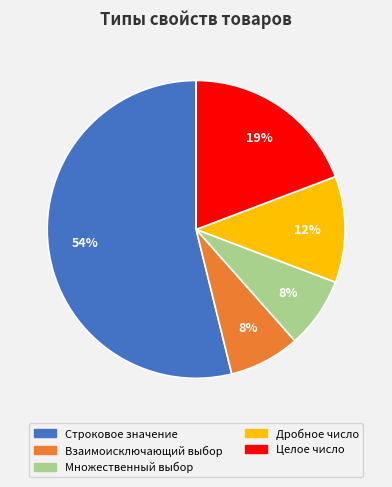

To the nearest percent, what is the difference between the Множественный выбор and Дробное число slice percentages?

4%